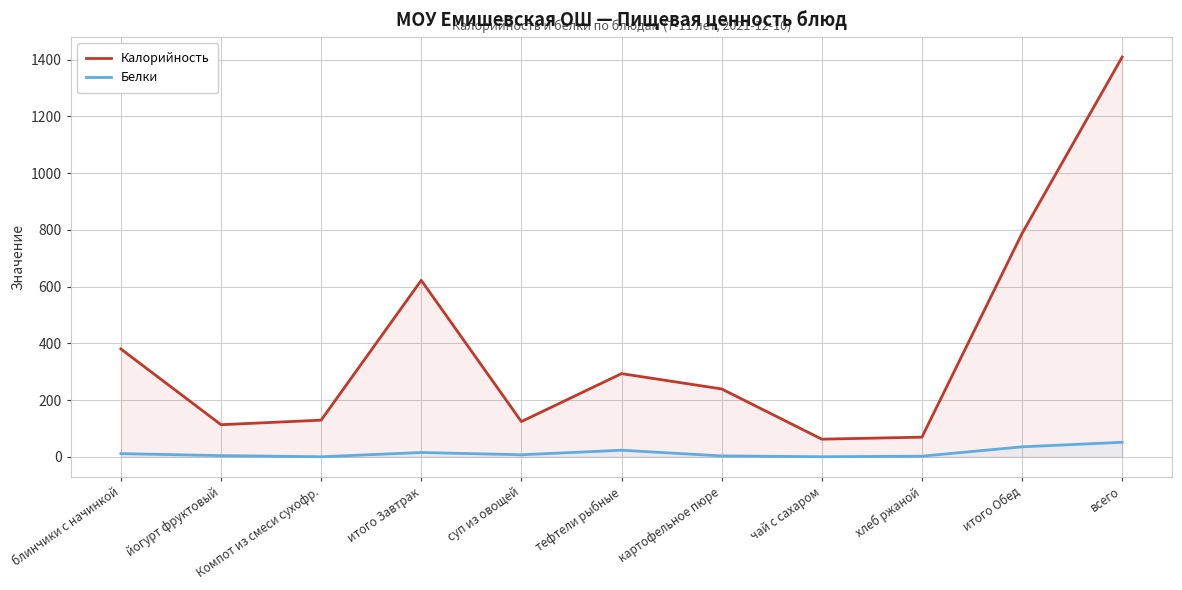

What is the label of the 11th point from the right?

блинчики с начинкой